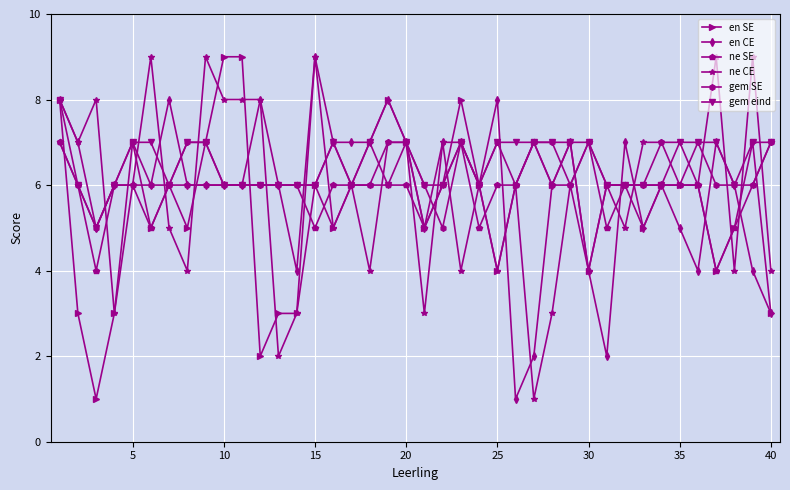

True or false: ne SE has more than 2 points higher than both neighbors.

True